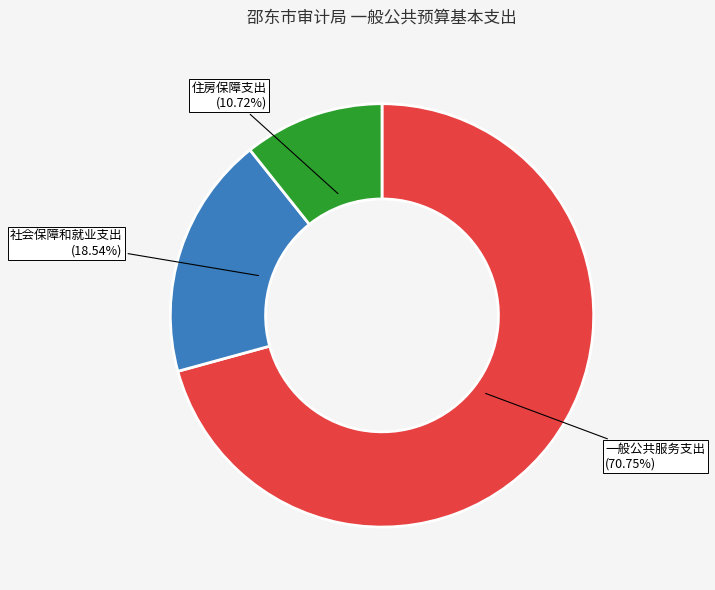

How many slices are in this pie chart?

3